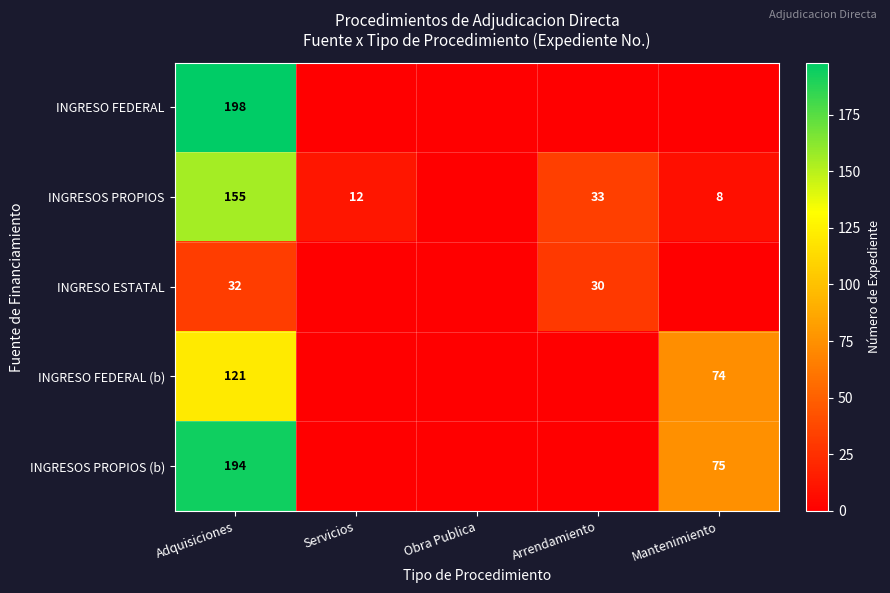

What is the spread (max minus min) of values at Arrendamiento?

33